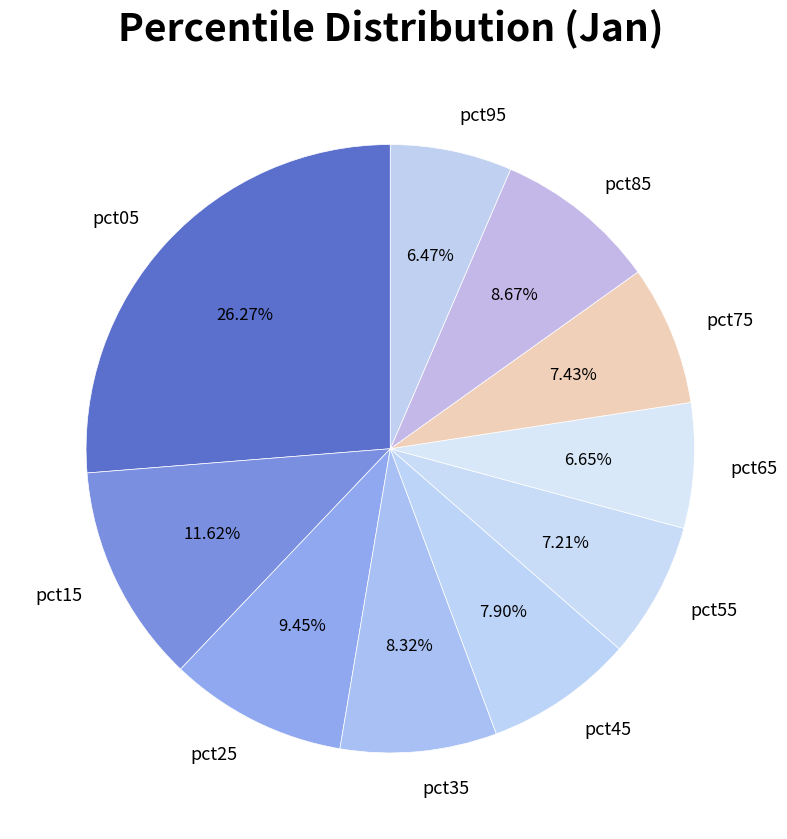

Combined, what portion of the pie is pct25 and pct65?

16.1%